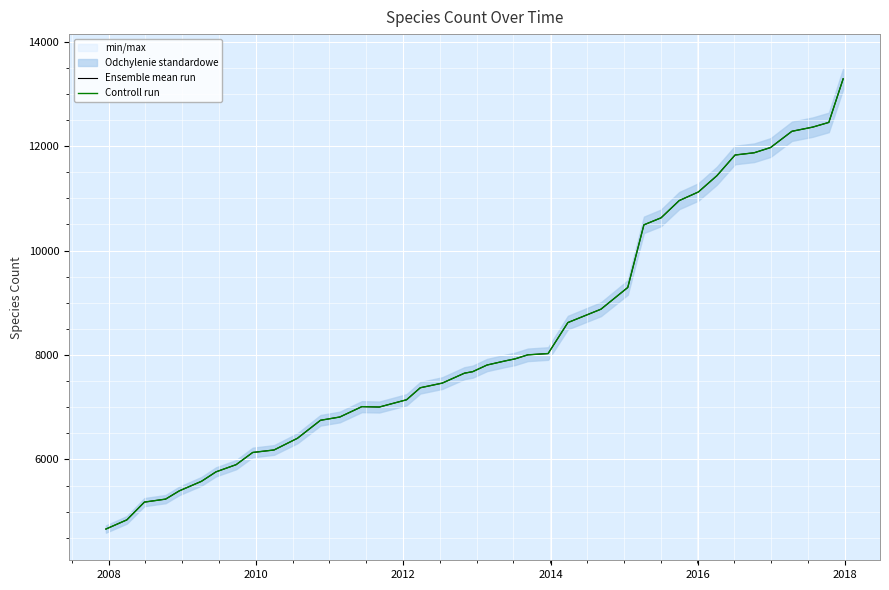

In Controll run, how many points are higher than both neighbors (excluding endpoints)?

1